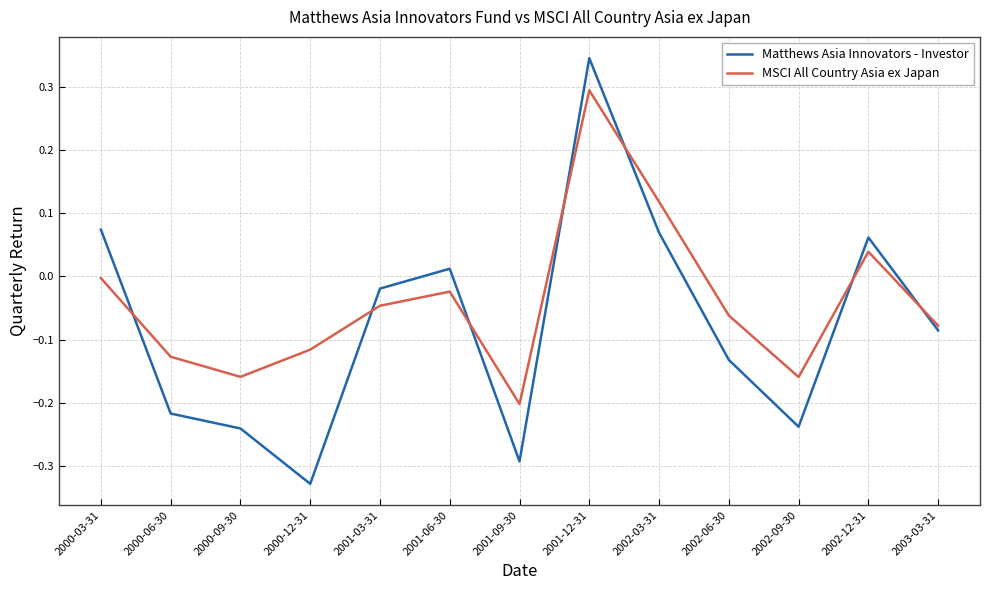

The MSCI All Country Asia ex Japan series shows 0.1 at 2001-12-31. True or false?

False